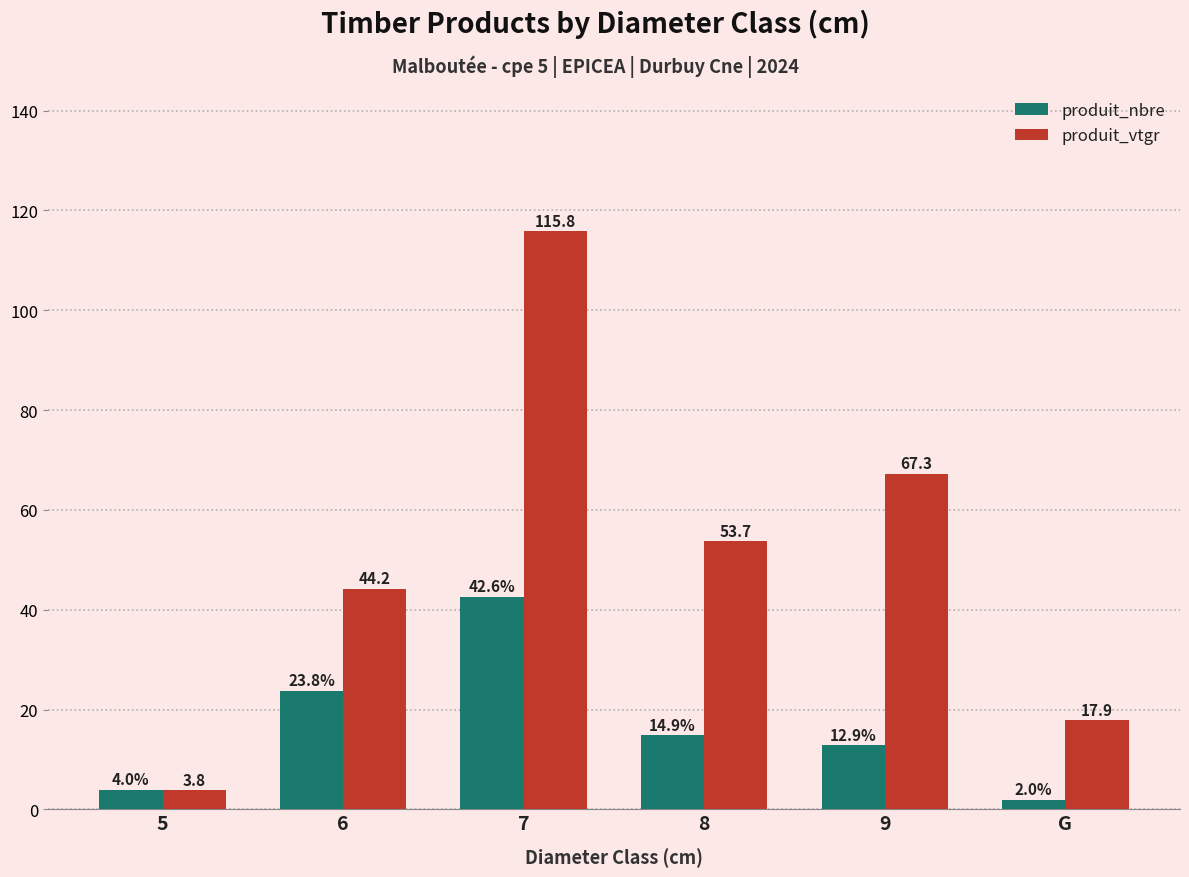

Is the value of produit_vtgr at 6 greater than the value of produit_nbre at 8?

Yes